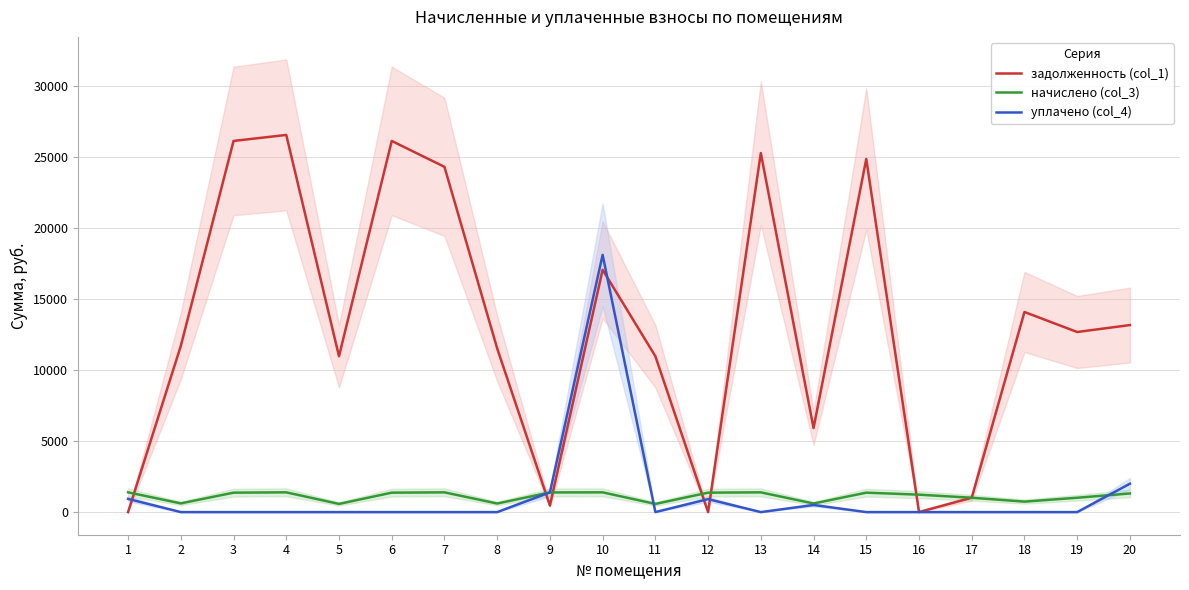

Which series ends up on top after the final intersection of уплачено (col_4) and начислено (col_3)?

уплачено (col_4)